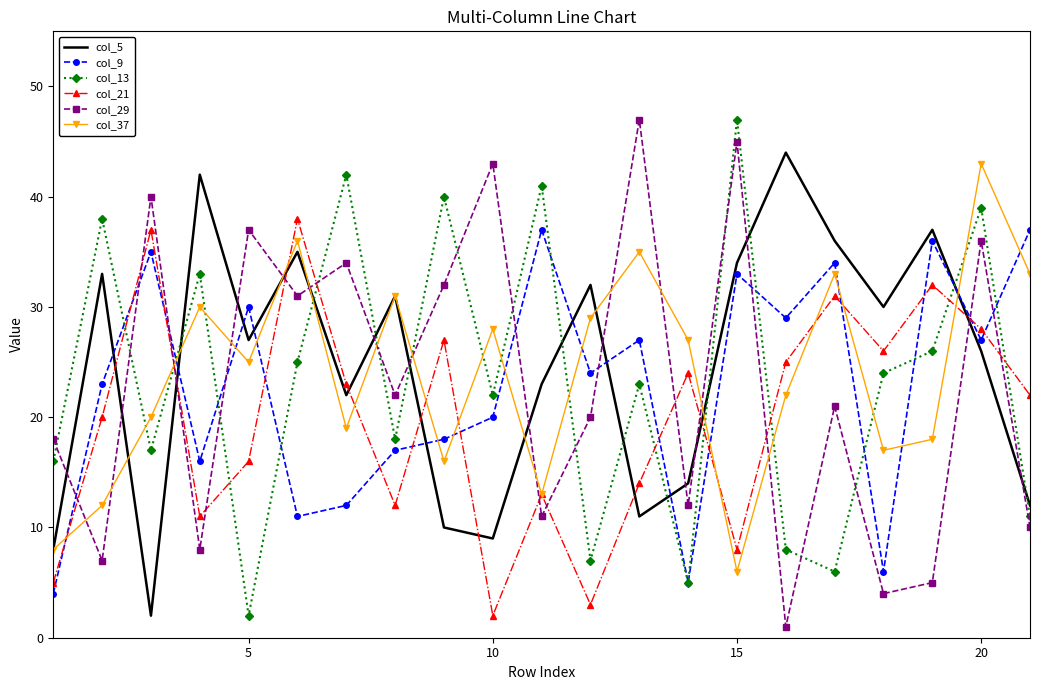

Which series has the largest total across all categories?

col_5